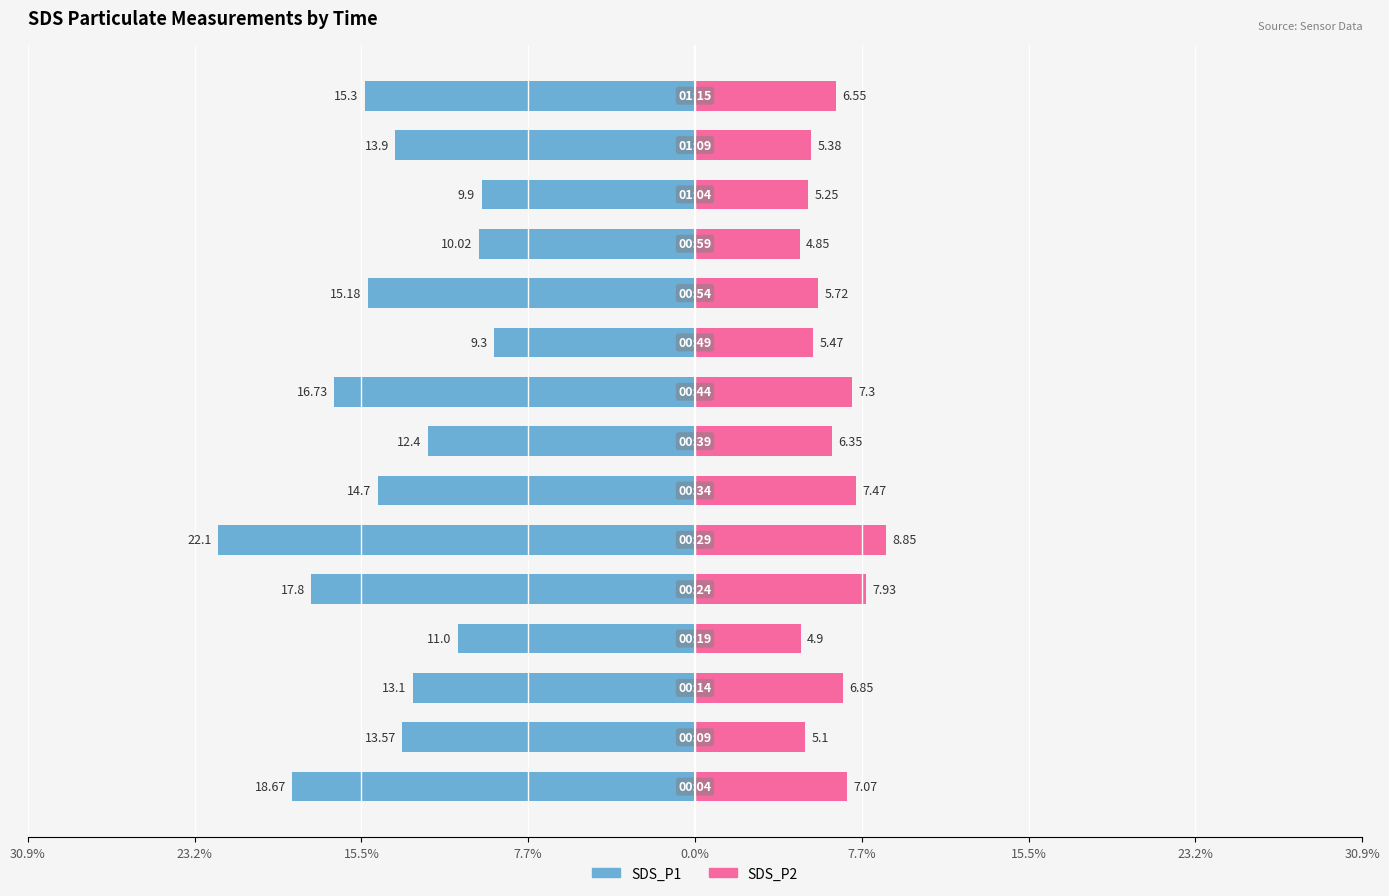

Reading left to right, list all the values displayed in this chart.

SDS_P1: -18.7	-13.6	-13.1	-11.0	-17.8	-22.1	-14.7	-12.4	-16.7	-9.3	-15.2	-10.0	-9.9	-13.9	-15.3
SDS_P2: 7.1	5.1	6.8	4.9	7.9	8.8	7.5	6.3	7.3	5.5	5.7	4.8	5.2	5.4	6.5